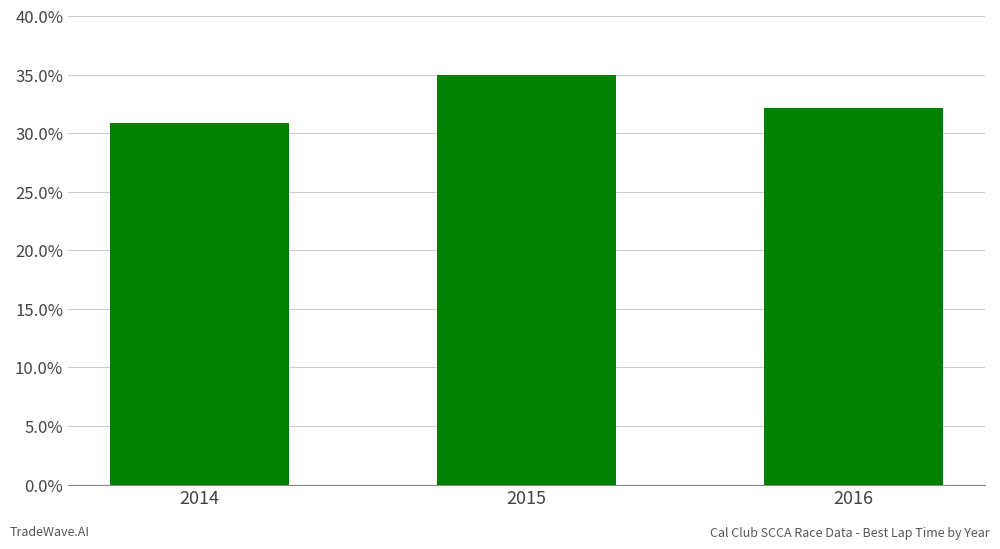

Rank the categories by value from lowest to highest.

2014, 2016, 2015